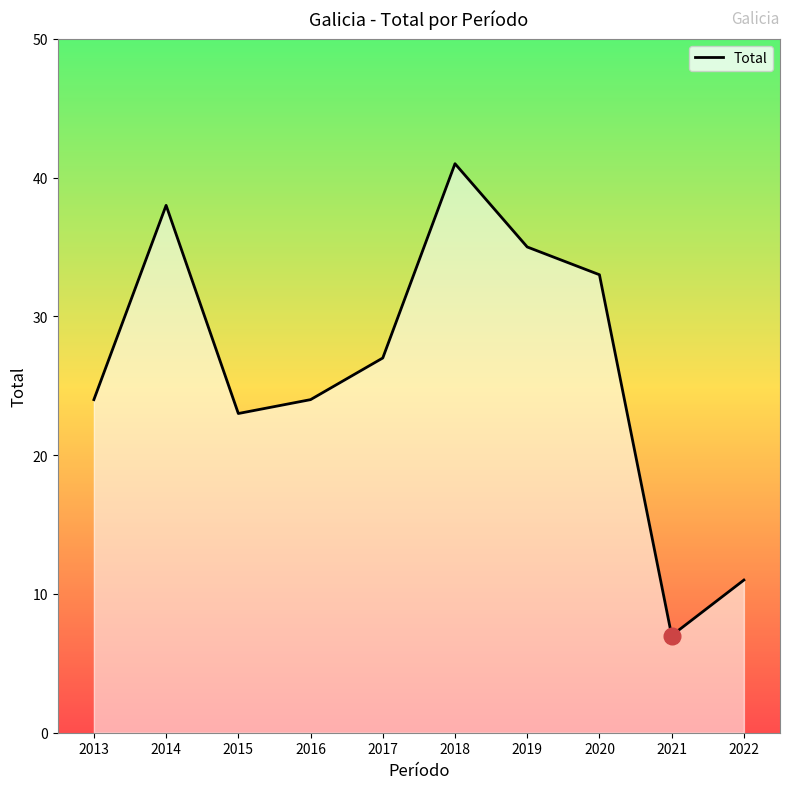

At which label does the data first exceed 27?

2014